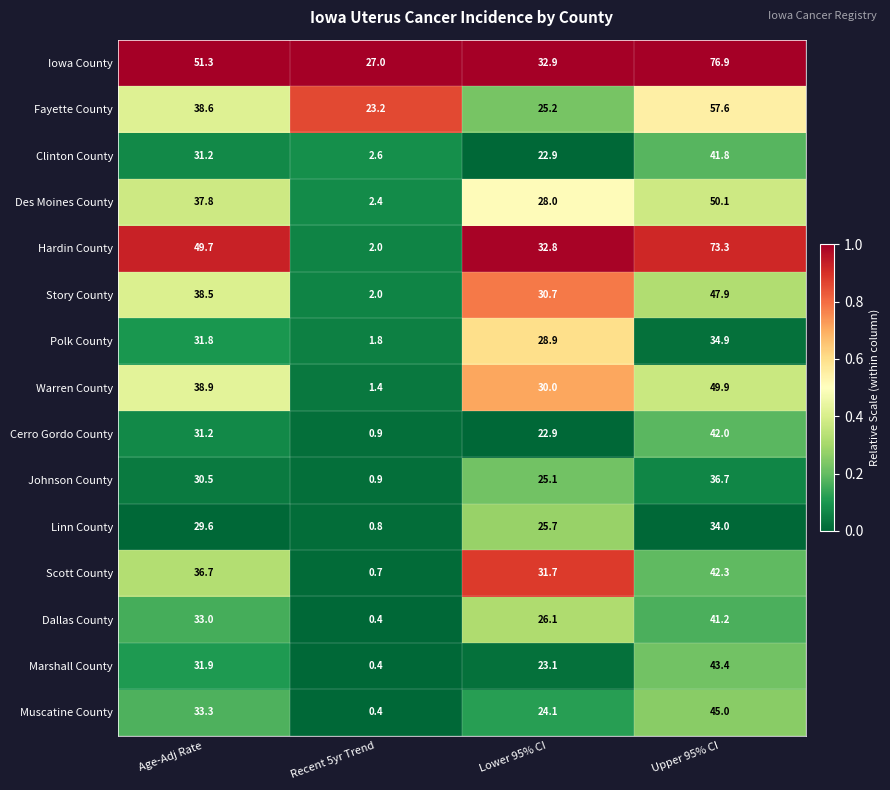

What is the spread (max minus min) of values at Age-Adj Rate?

21.7